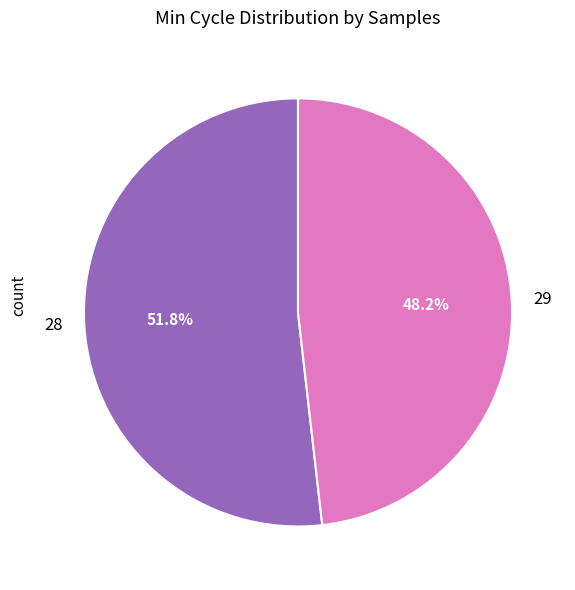

Rank the categories by value from lowest to highest.

29, 28